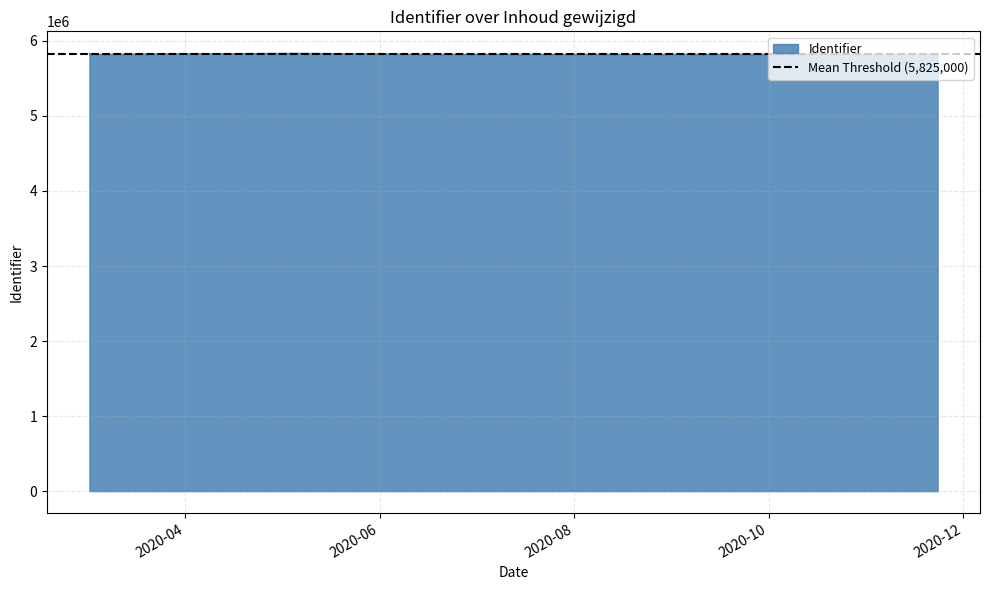

Count the number of categories in the chart.

13